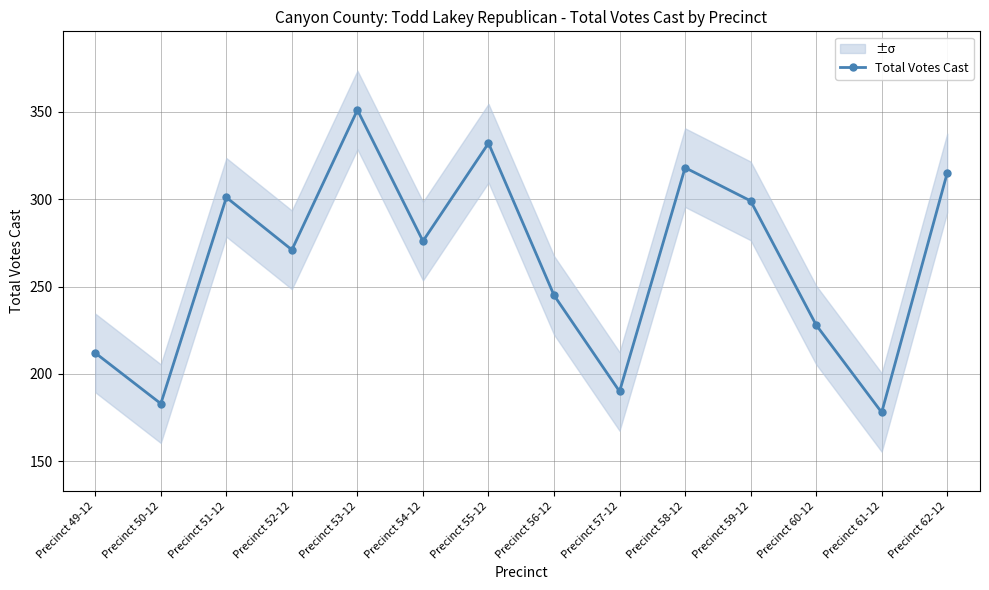

What value does the data have at Precinct 61-12?

178